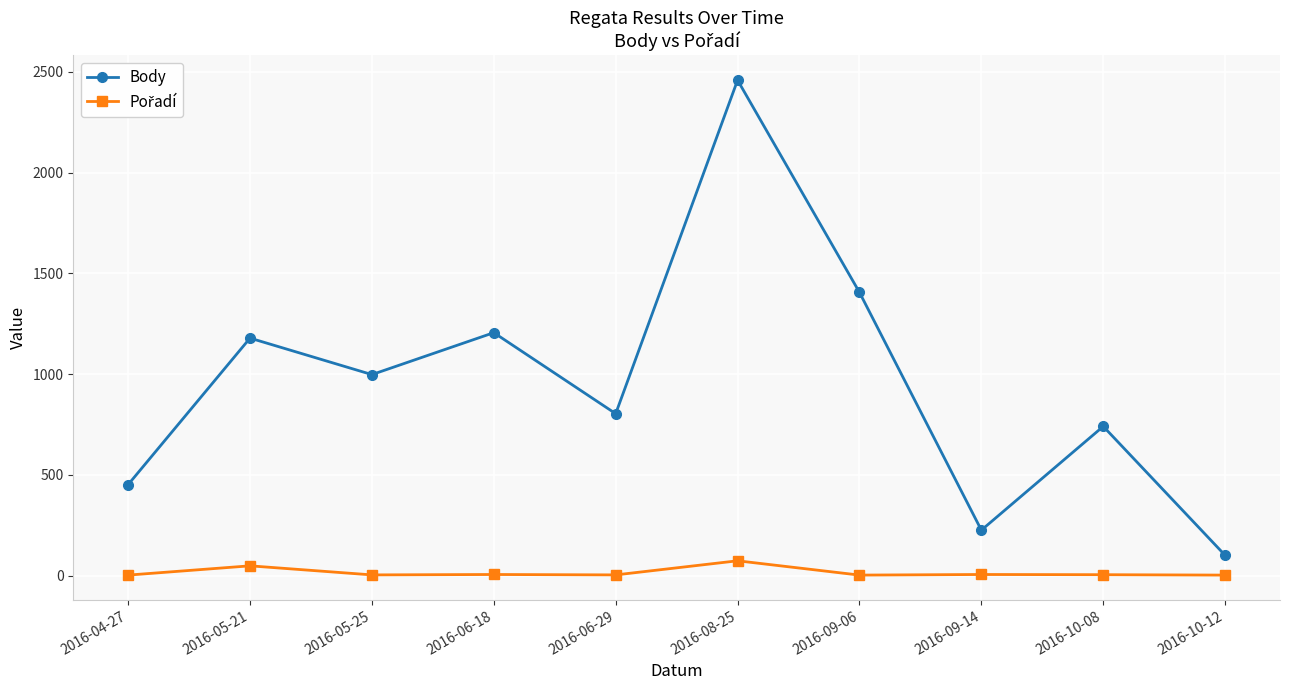

Which series has the widest spread of values?

Body